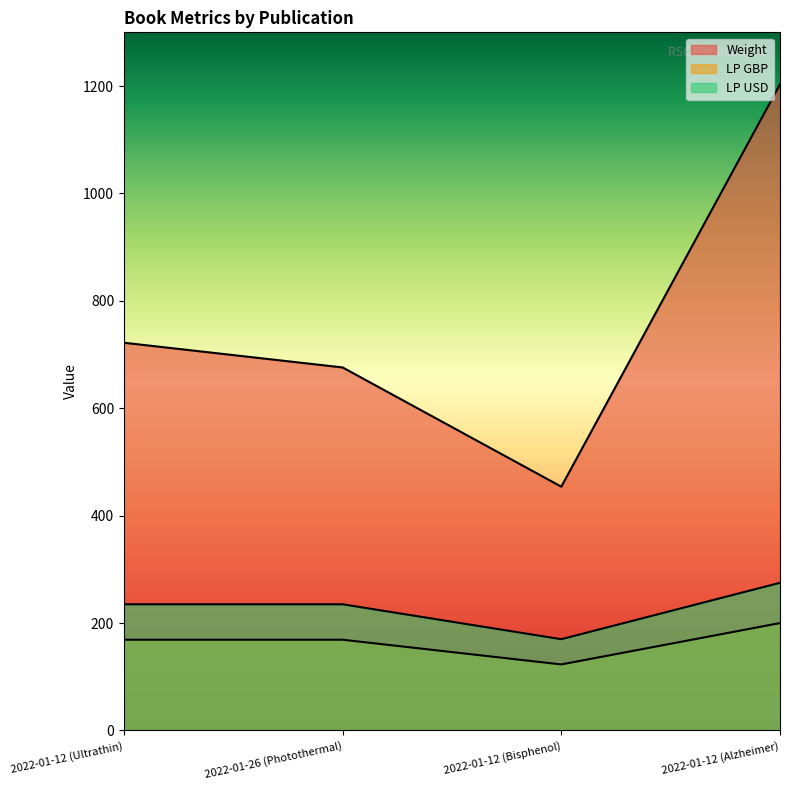

Reading left to right, transcribe all the data shown in this chart.

Weight: 722.0	676.0	454.0	1203.0
LP GBP: 169.0	169.0	123.0	200.0
LP USD: 235.0	235.0	170.0	275.0